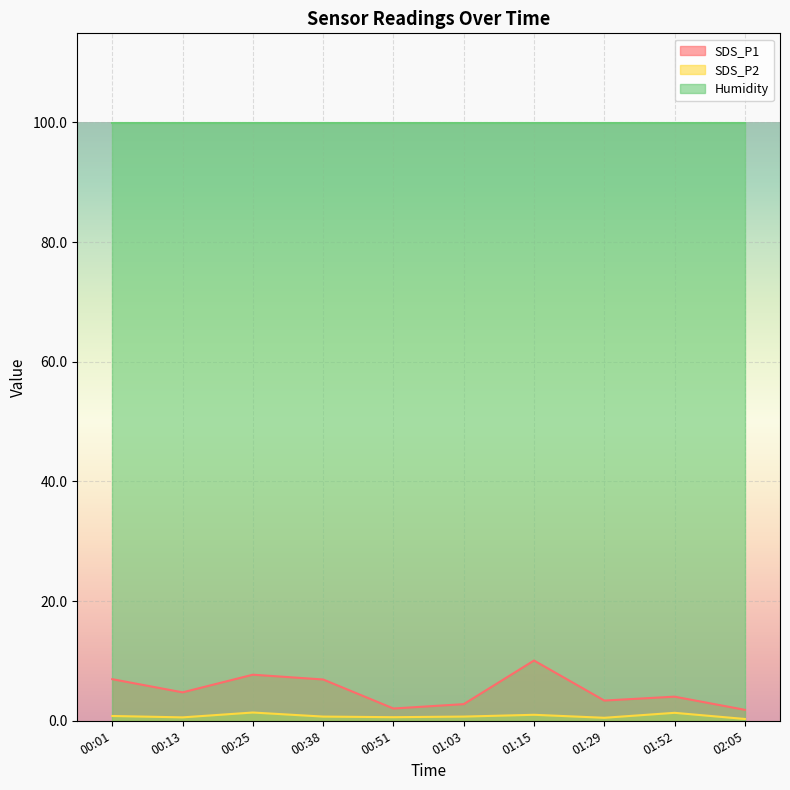

Count the number of data series in this chart.

3